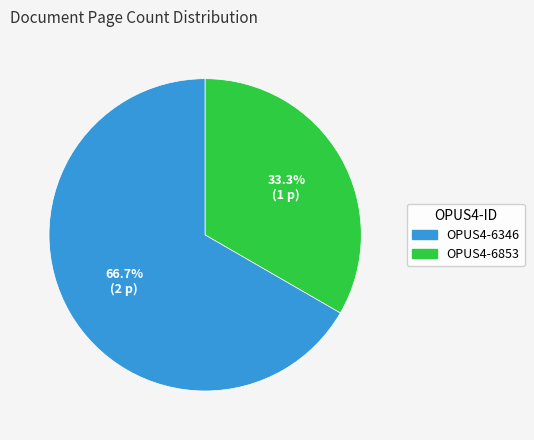

What percentage is the OPUS4-6346 slice, to the nearest percent?

67%